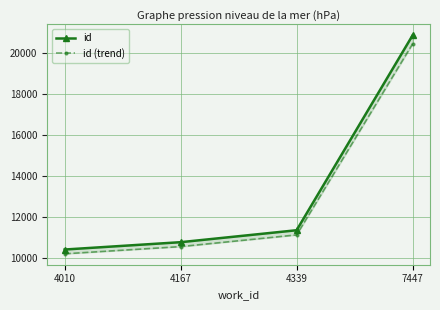

True or false: id has more than 2 interior local peaks.

False